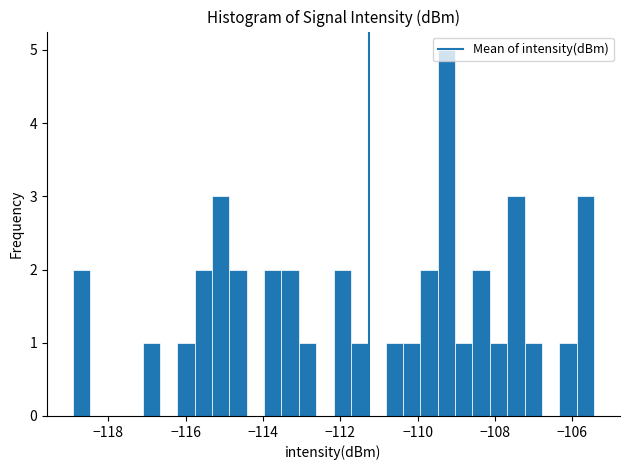

Read against the x-axis, roughly where is the centre of the tallest bar?

-109.2